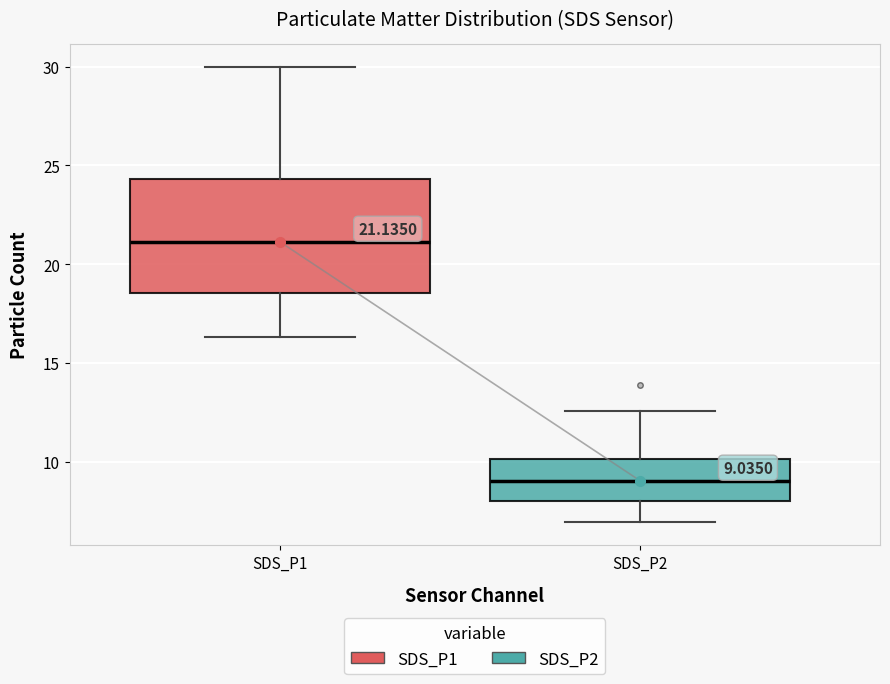

Which box is the tallest, from its lower edge to its upper edge?

SDS_P1